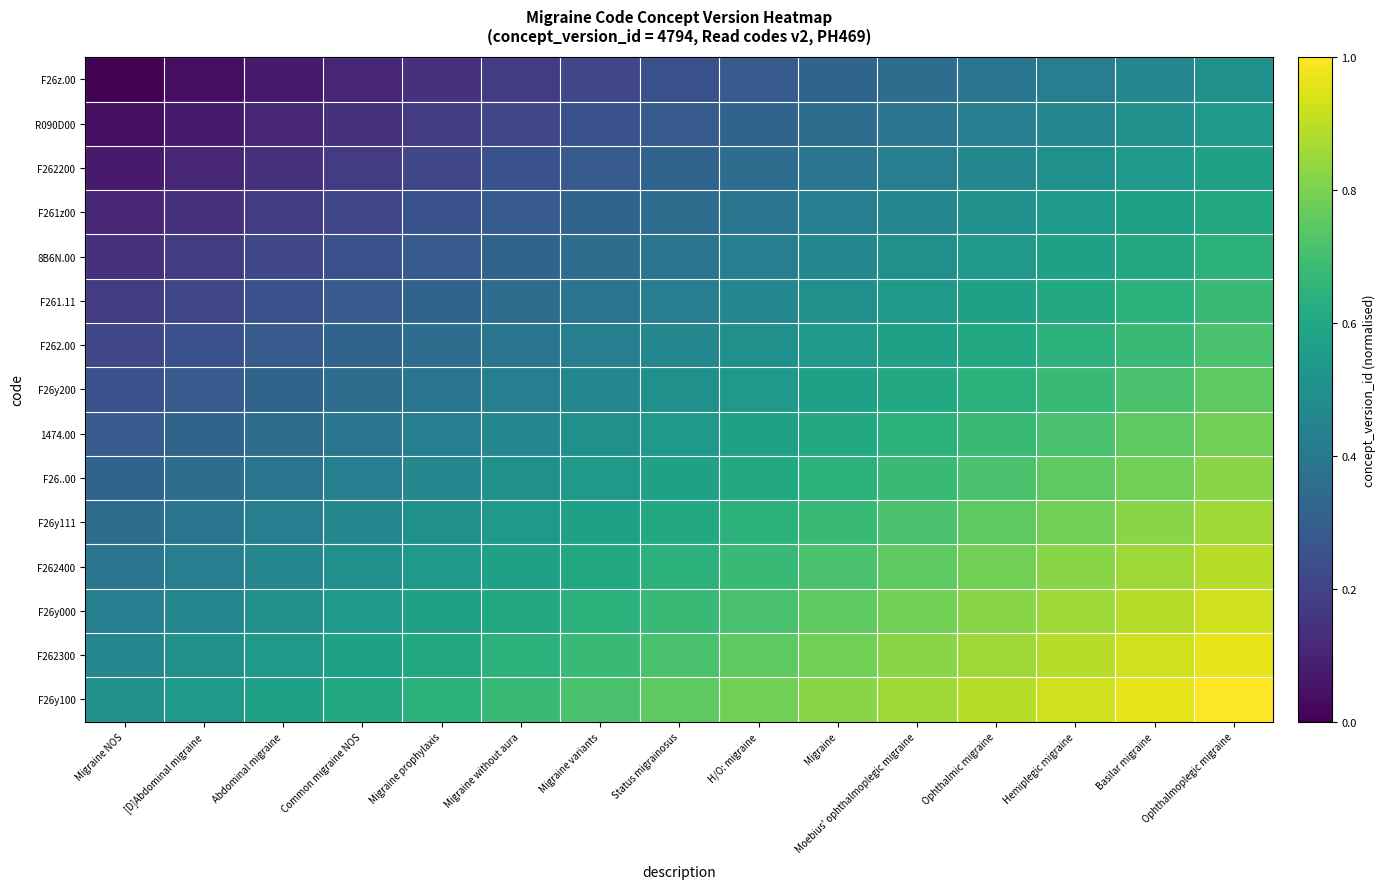

Which category has the lowest value across all series?

Migraine NOS